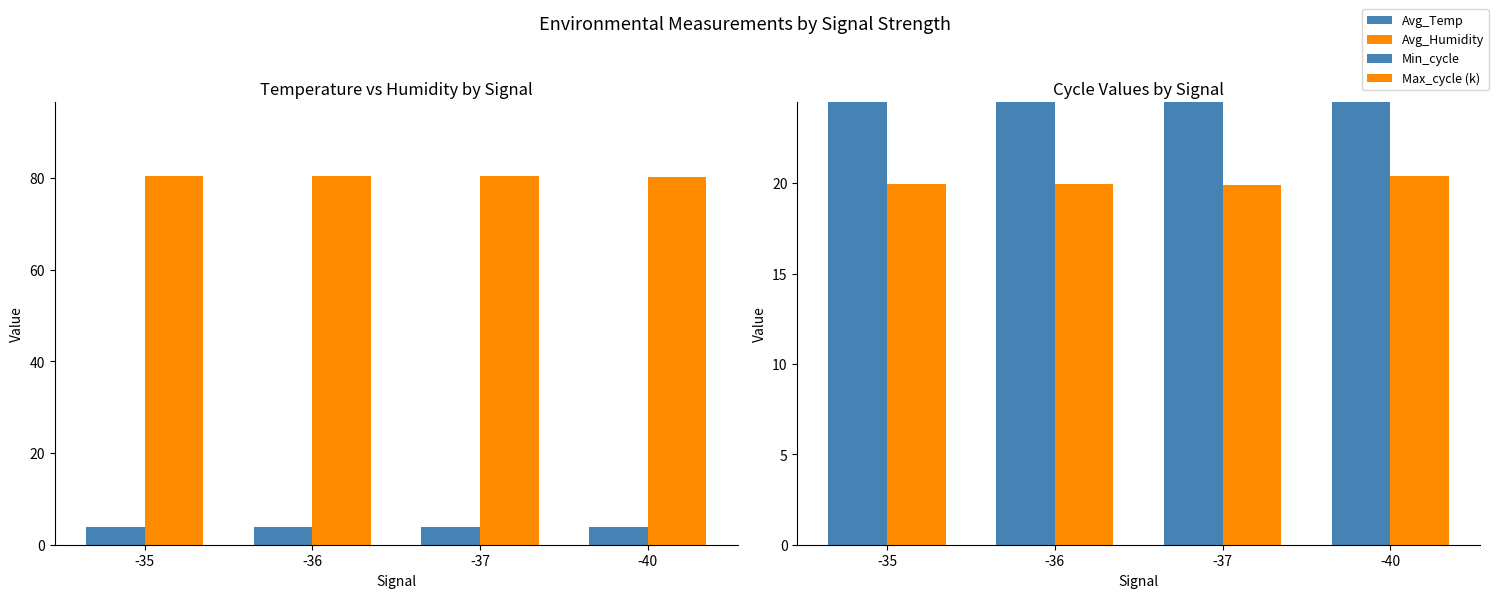

What is the difference between the highest and lowest values at -35?

76.6